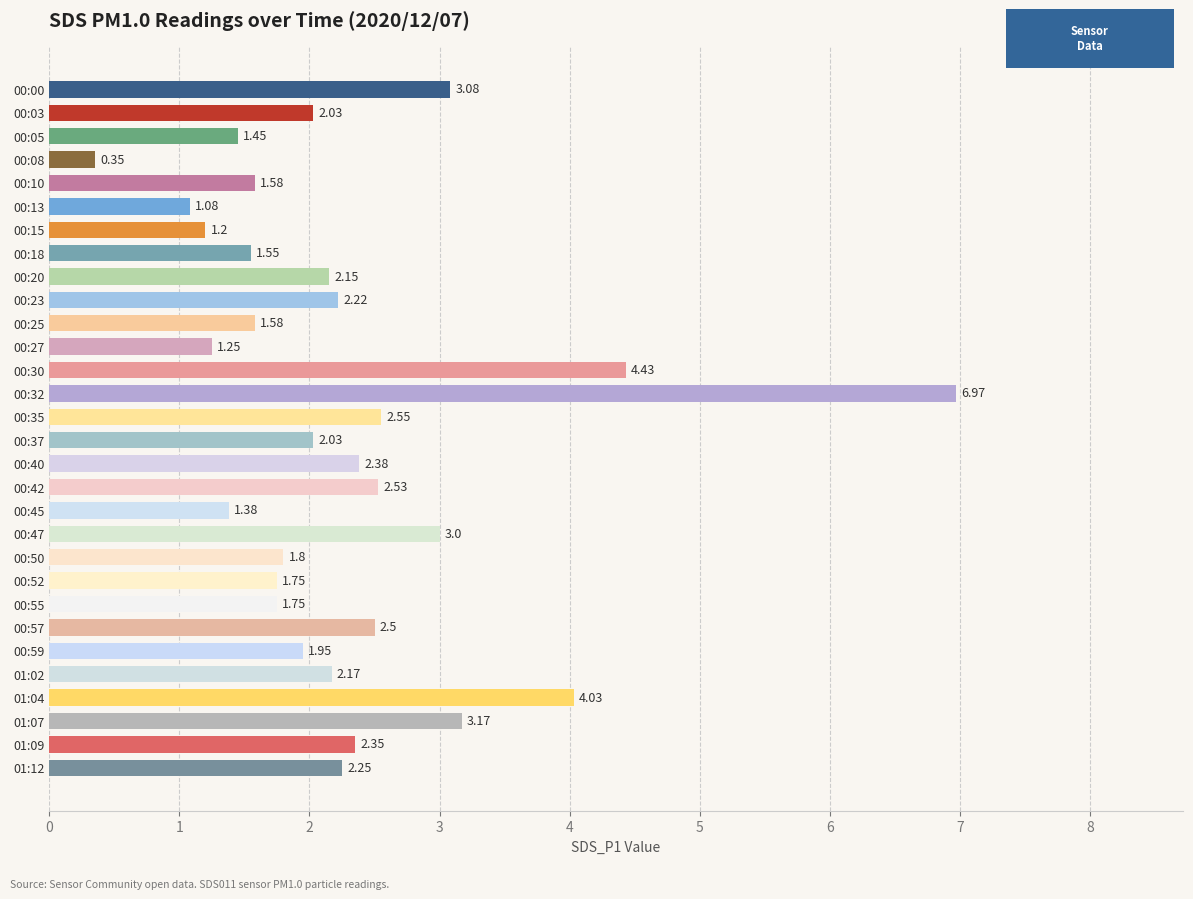

Approximately how many times larger is the value at 00:42 compared to 01:02?

1.2